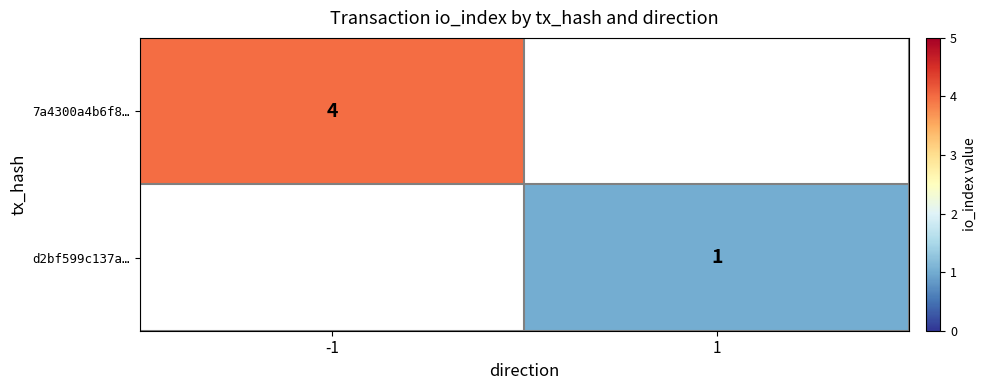

What is the maximum value for 7a4300a4b6f8…?

4